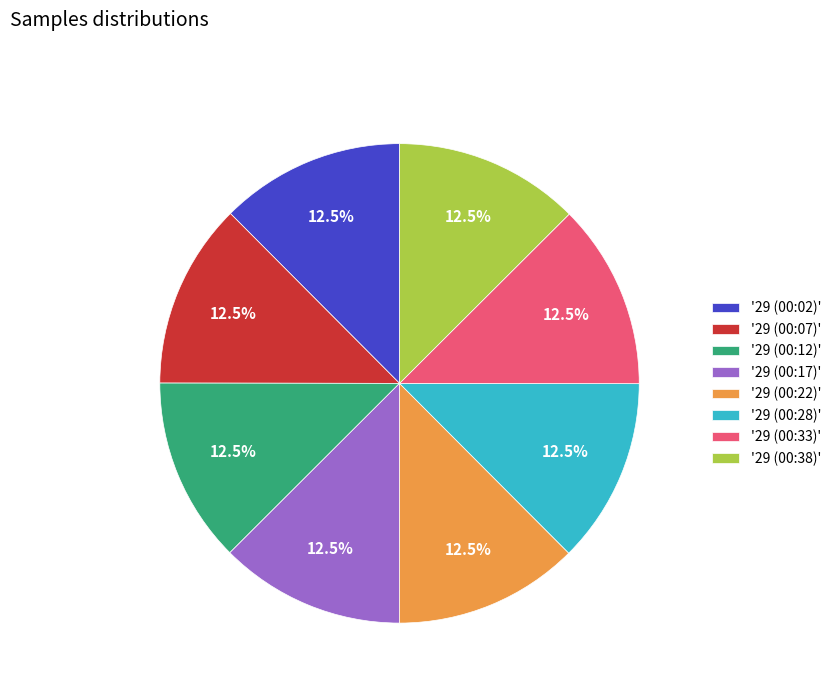

To the nearest percent, what is the average slice percentage?

12%